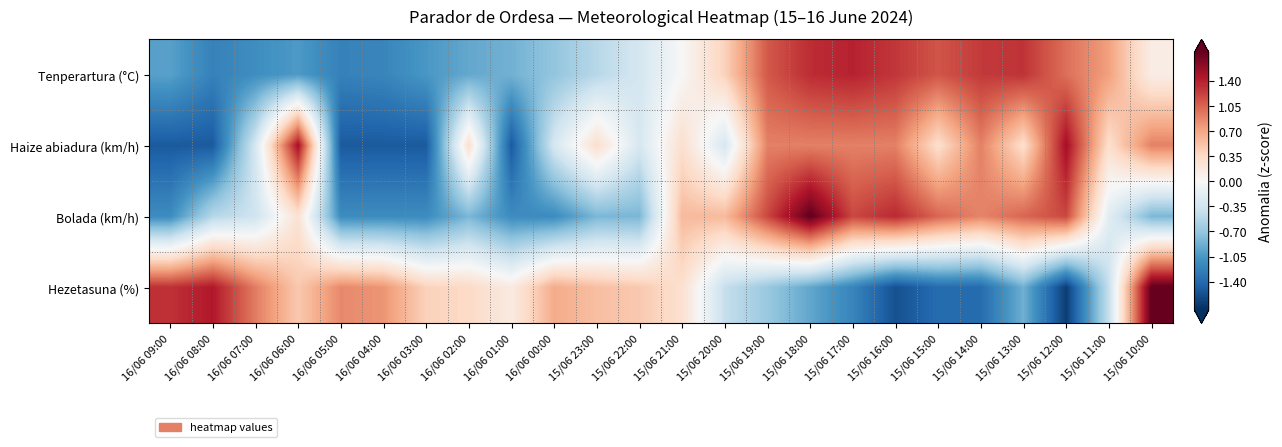

Reading left to right, extract all data points from this chart.

Tenperartura (°C): 16/06 09:00=-1.0	16/06 08:00=-1.2	16/06 07:00=-1.1	16/06 06:00=-1.0	16/06 05:00=-1.2	16/06 04:00=-1.2	16/06 03:00=-1.0	16/06 02:00=-0.9	16/06 01:00=-0.9	16/06 00:00=-0.7	15/06 23:00=-0.5	15/06 22:00=-0.3	15/06 21:00=0.0	15/06 20:00=0.4	15/06 19:00=1.1	15/06 18:00=1.3	15/06 17:00=1.4	15/06 16:00=1.3	15/06 15:00=1.1	15/06 14:00=1.3	15/06 13:00=1.3	15/06 12:00=1.0	15/06 11:00=0.7	15/06 10:00=0.1
Haize abiadura (km/h): 16/06 09:00=-1.5	16/06 08:00=-1.5	16/06 07:00=-0.3	16/06 06:00=1.5	16/06 05:00=-1.5	16/06 04:00=-1.5	16/06 03:00=-1.5	16/06 02:00=0.3	16/06 01:00=-1.5	16/06 00:00=-0.3	15/06 23:00=0.3	15/06 22:00=-0.3	15/06 21:00=0.3	15/06 20:00=-0.3	15/06 19:00=0.9	15/06 18:00=0.9	15/06 17:00=0.9	15/06 16:00=0.9	15/06 15:00=0.3	15/06 14:00=0.9	15/06 13:00=0.3	15/06 12:00=1.5	15/06 11:00=0.3	15/06 10:00=0.9
Bolada (km/h): 16/06 09:00=-1.1	16/06 08:00=-0.5	16/06 07:00=-0.4	16/06 06:00=0.3	16/06 05:00=-1.1	16/06 04:00=-1.1	16/06 03:00=-1.1	16/06 02:00=-0.8	16/06 01:00=-1.1	16/06 00:00=-1.1	15/06 23:00=-0.8	15/06 22:00=-0.8	15/06 21:00=0.6	15/06 20:00=0.6	15/06 19:00=1.2	15/06 18:00=1.8	15/06 17:00=1.2	15/06 16:00=1.4	15/06 15:00=1.0	15/06 14:00=0.9	15/06 13:00=1.0	15/06 12:00=1.2	15/06 11:00=-0.2	15/06 10:00=-0.8
Hezetasuna (%): 16/06 09:00=1.3	16/06 08:00=1.4	16/06 07:00=0.9	16/06 06:00=0.5	16/06 05:00=0.9	16/06 04:00=0.8	16/06 03:00=0.4	16/06 02:00=0.3	16/06 01:00=0.2	16/06 00:00=0.7	15/06 23:00=0.5	15/06 22:00=0.5	15/06 21:00=0.3	15/06 20:00=-0.4	15/06 19:00=-0.7	15/06 18:00=-0.9	15/06 17:00=-1.2	15/06 16:00=-1.6	15/06 15:00=-1.4	15/06 14:00=-1.4	15/06 13:00=-0.9	15/06 12:00=-1.7	15/06 11:00=-0.4	15/06 10:00=1.8